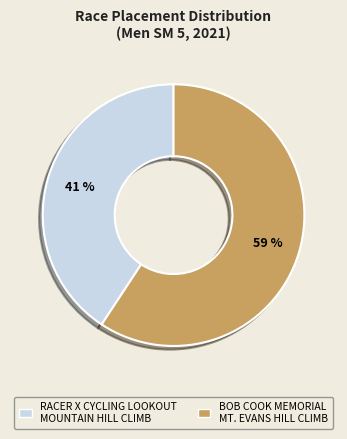

Is there a majority slice in this chart?

Yes